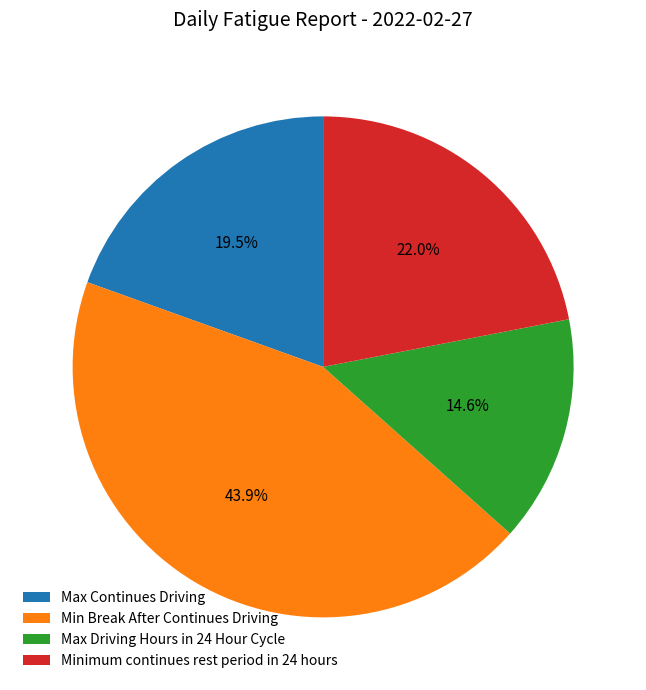

Is Minimum continues rest period in 24 hours the majority of the pie?

No